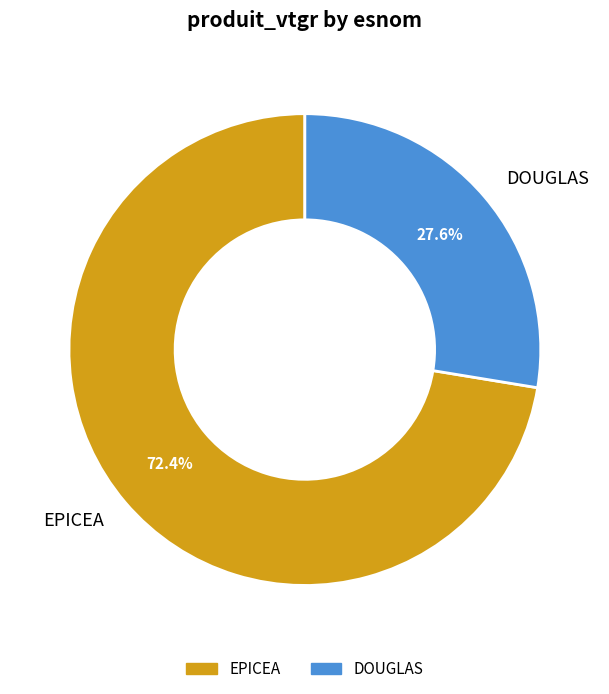

Approximately how many times larger is the value at EPICEA compared to DOUGLAS?

2.6